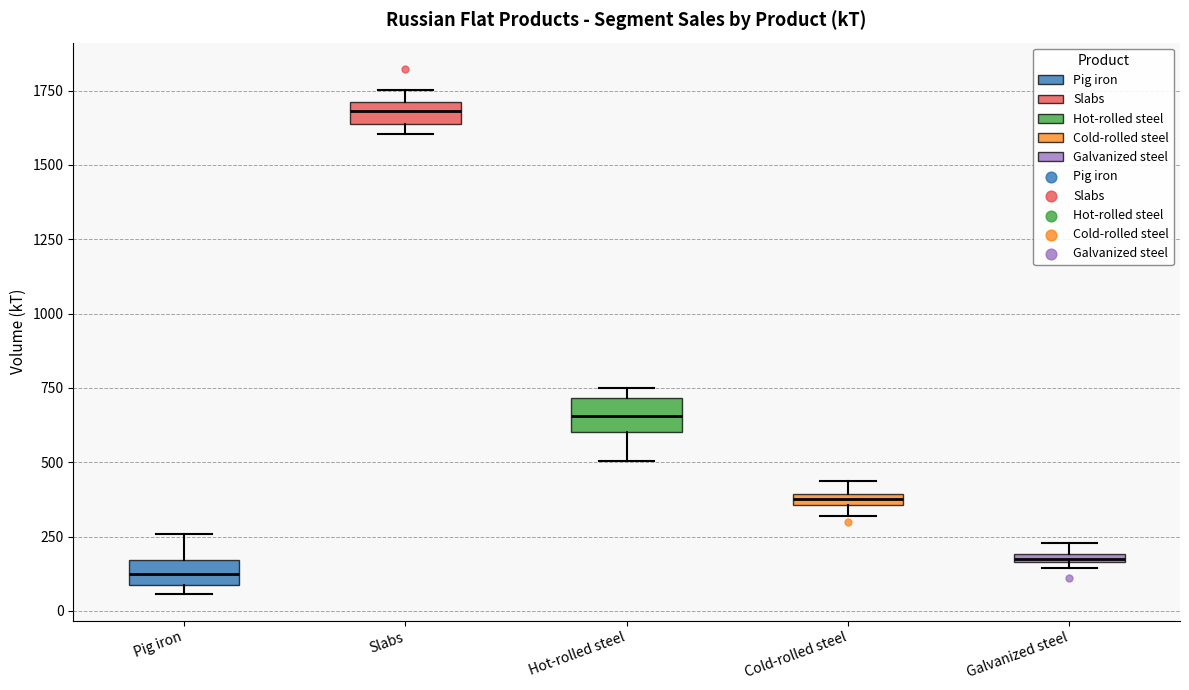

Where does the upper whisker of the box for Pig iron end on the y-axis? The values are not printed on the chart, so give them approximately, as read against the axis.

250